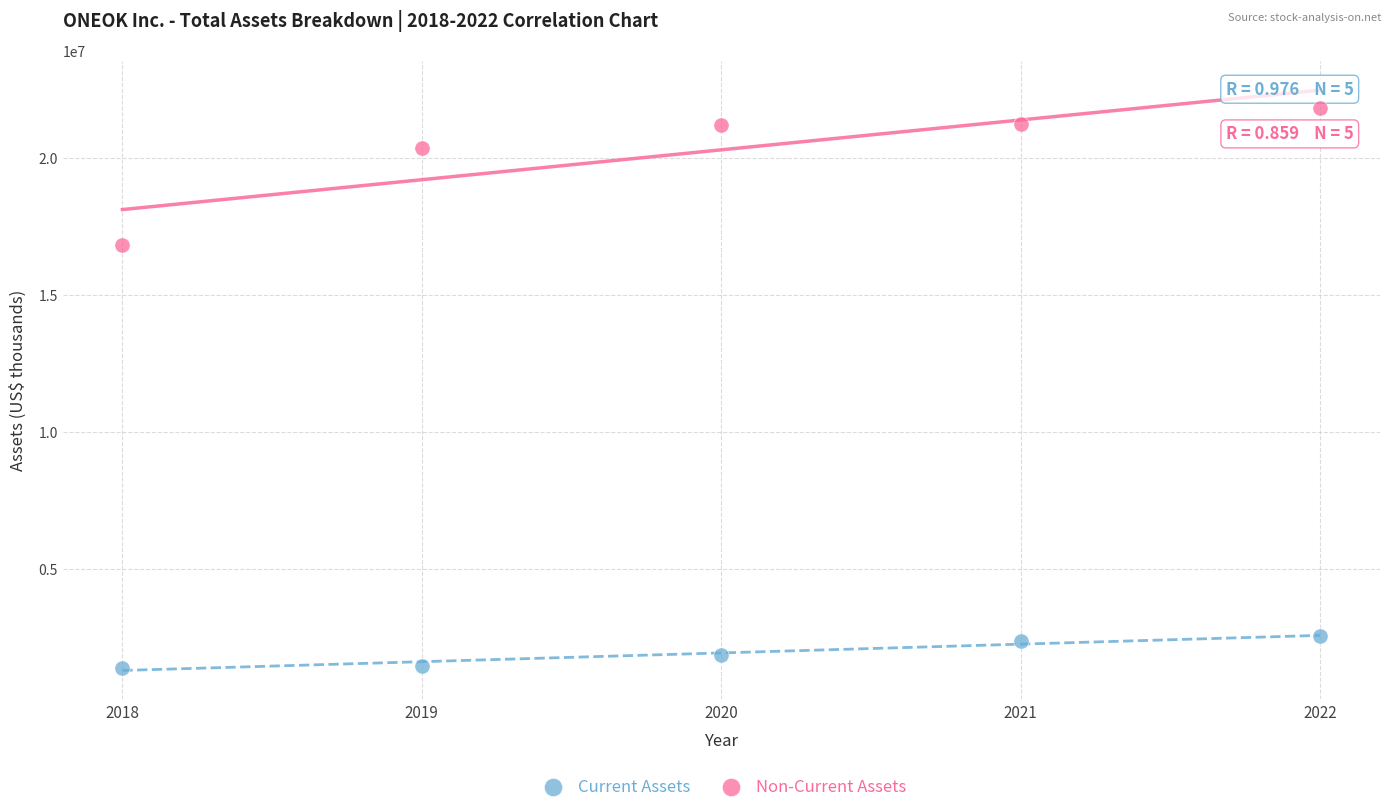

In the Non-Current Assets series, what Y value is closest to 19332179?

20341787